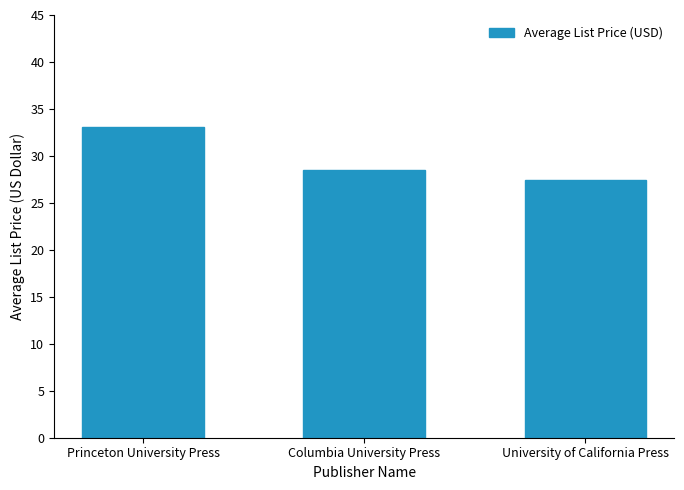

What is the sum of the values at University of California Press and Columbia University Press?

56.0